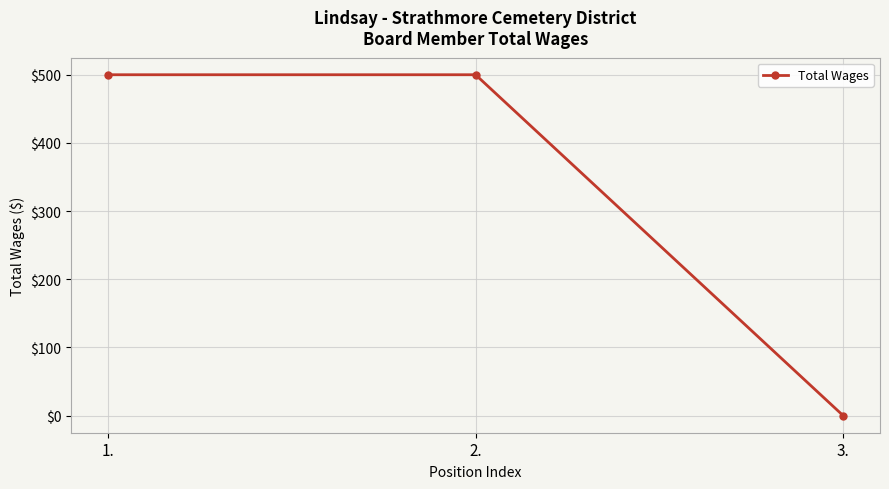

How many values are between 0 and 500?

3